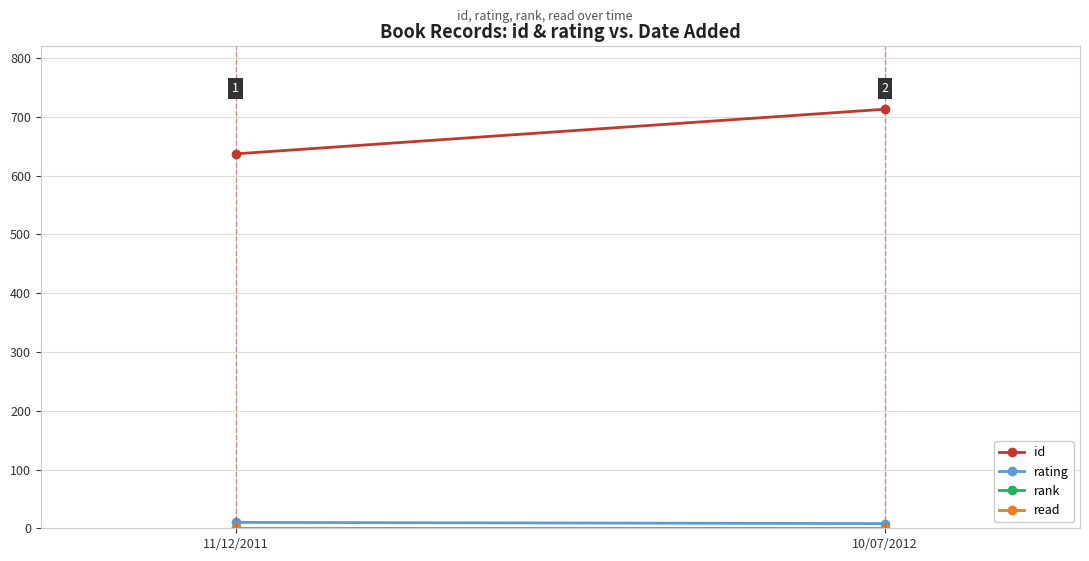

What is the average value of the id series?

675